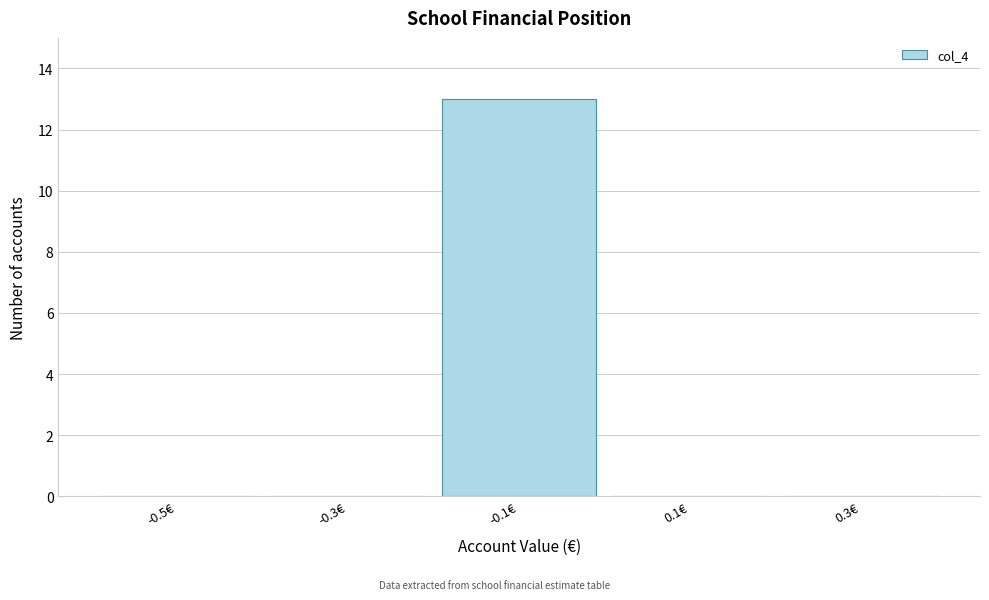

What is the maximum value shown in the chart?

13